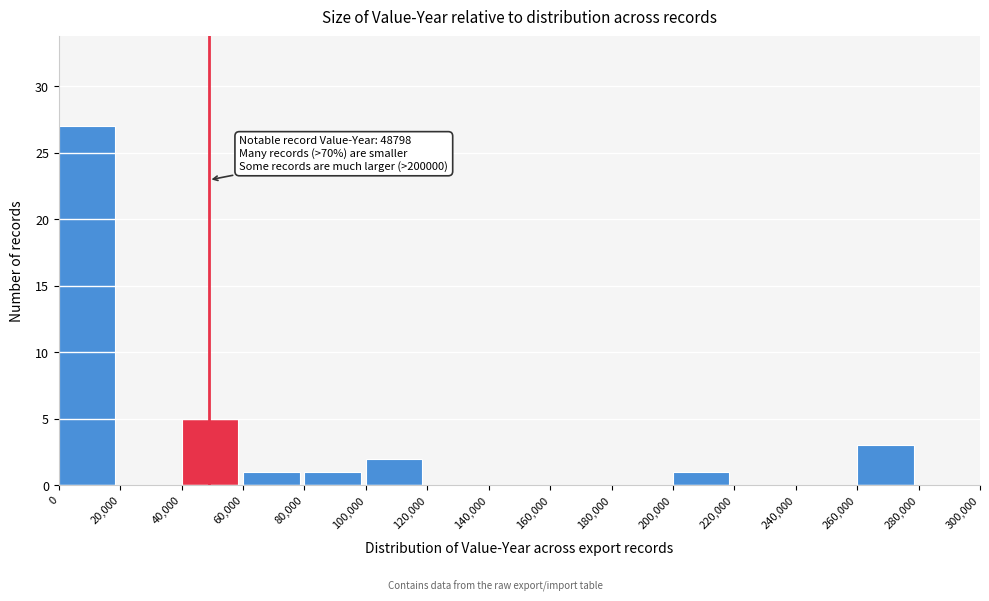

Which range on the x-axis has the tallest bar?

0 to 20,000